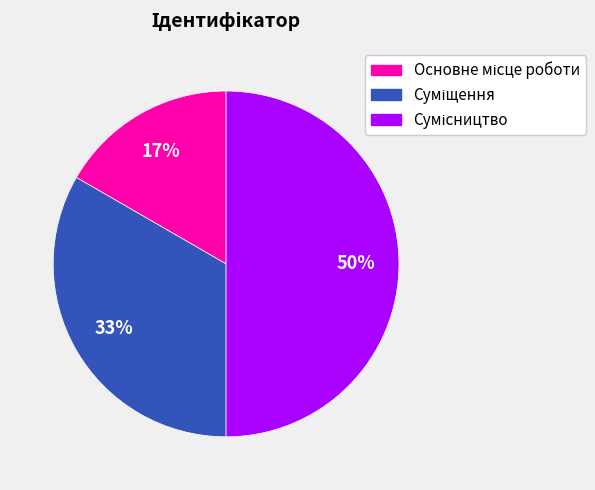

To the nearest percent, what is the average slice percentage?

33%